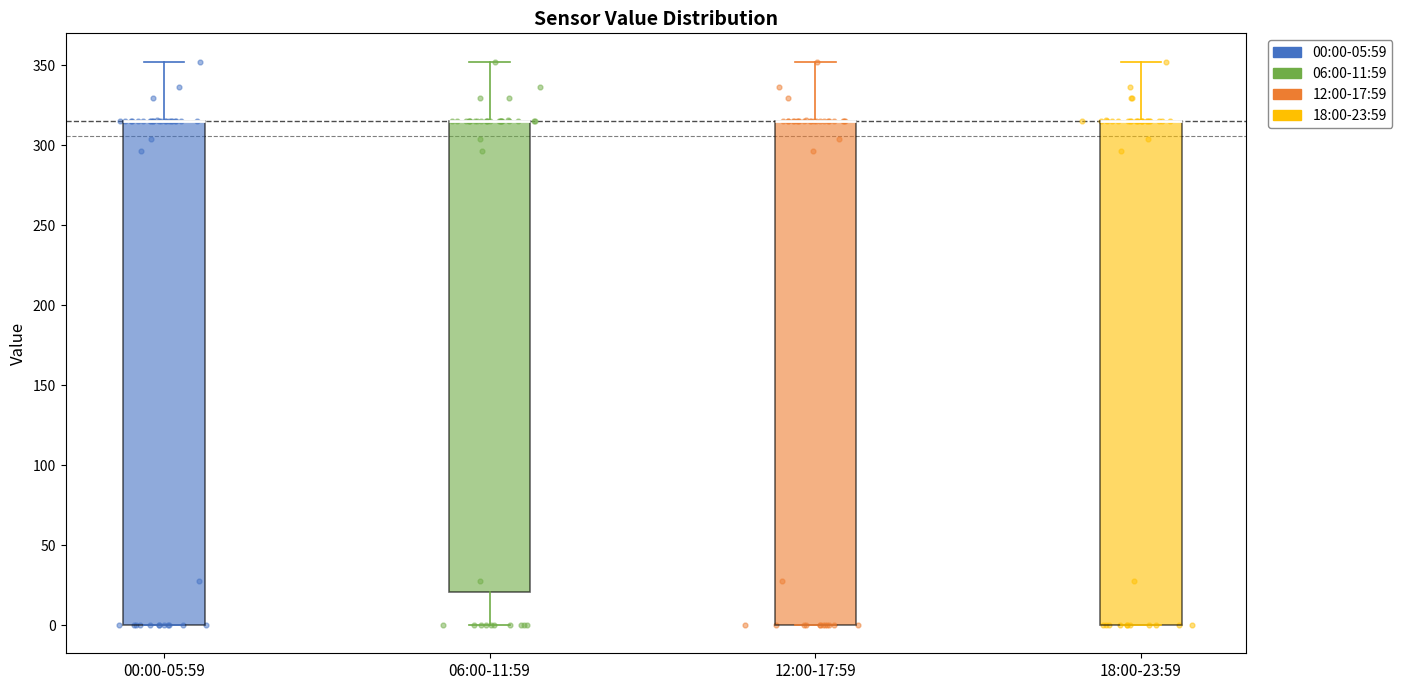

Reading left to right, transcribe this box plot: for each box, give where its median line is, the range the box spans, and where its two whiskers end, as read against the y-axis. The values are not printed on the chart, so give them approximately, as read against the axis.

00:00-05:59: median 315 (drawn on the box's upper edge), box 0 to 315, whiskers 0 to 350
06:00-11:59: median 315 (drawn on the box's upper edge), box 20 to 315, whiskers 0 to 350
12:00-17:59: median 315 (drawn on the box's upper edge), box 0 to 315, whiskers 0 to 350
18:00-23:59: median 315 (drawn on the box's upper edge), box 0 to 315, whiskers 0 to 350